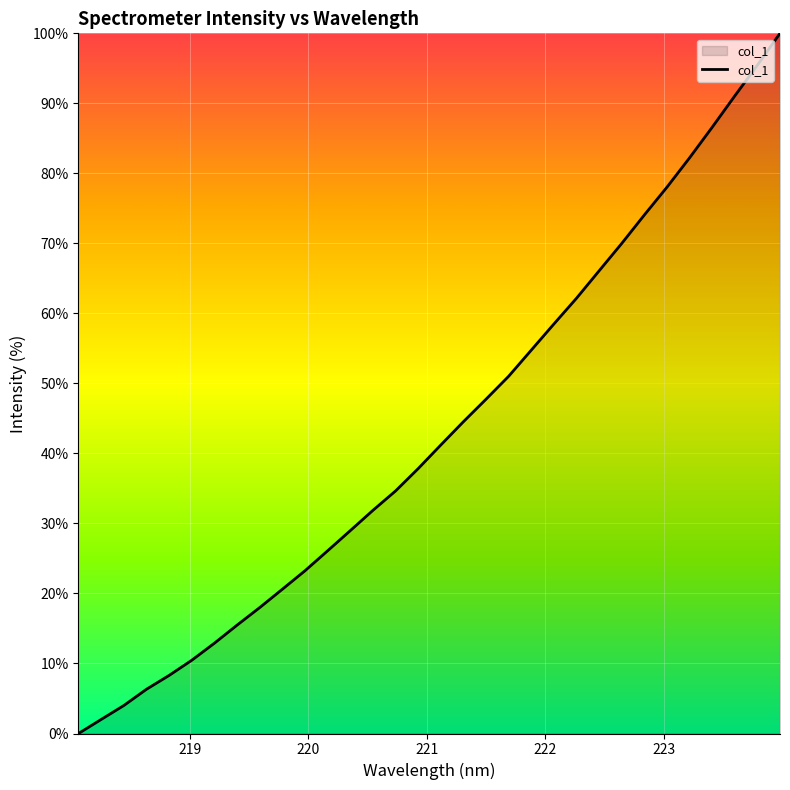

Does the chart have visible grid lines?

Yes